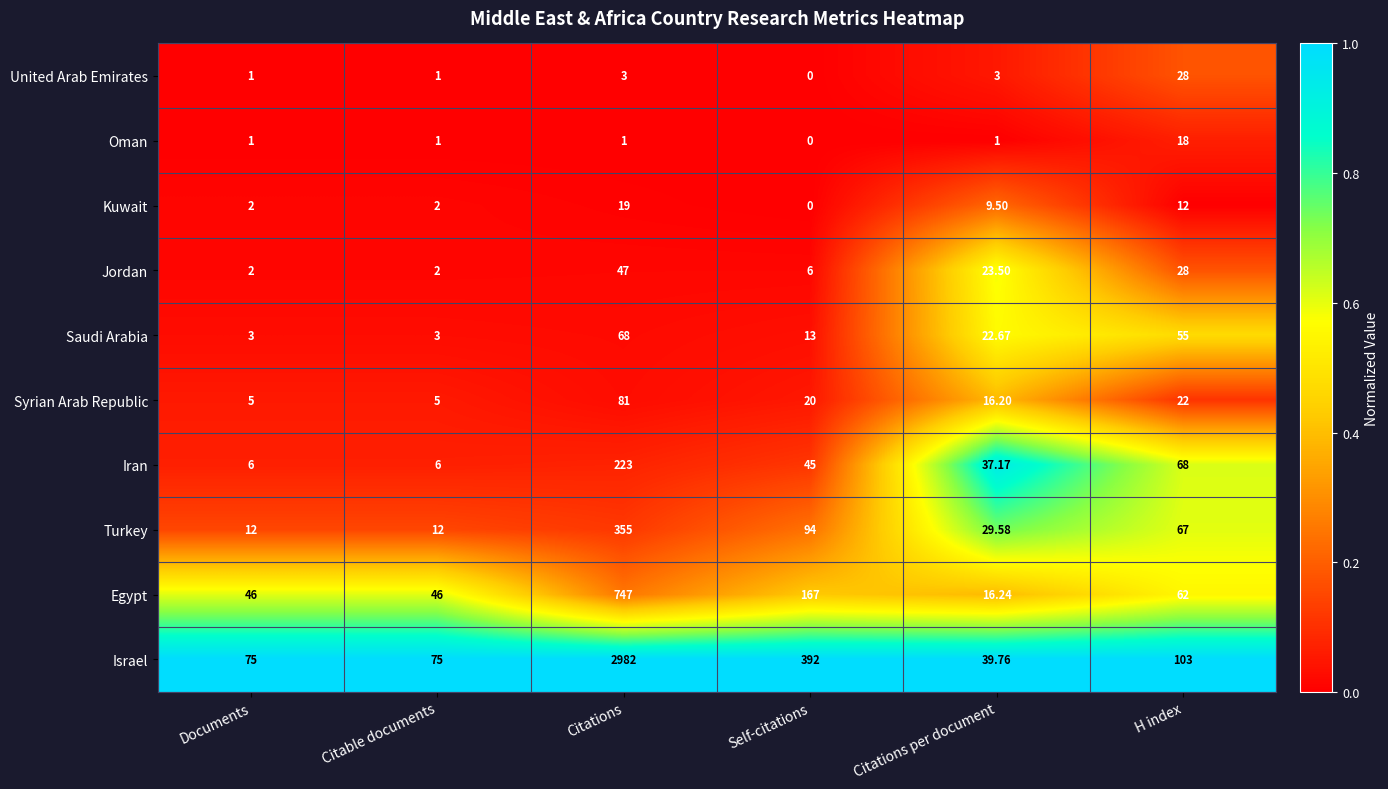

What is the greatest value displayed?

2982.0